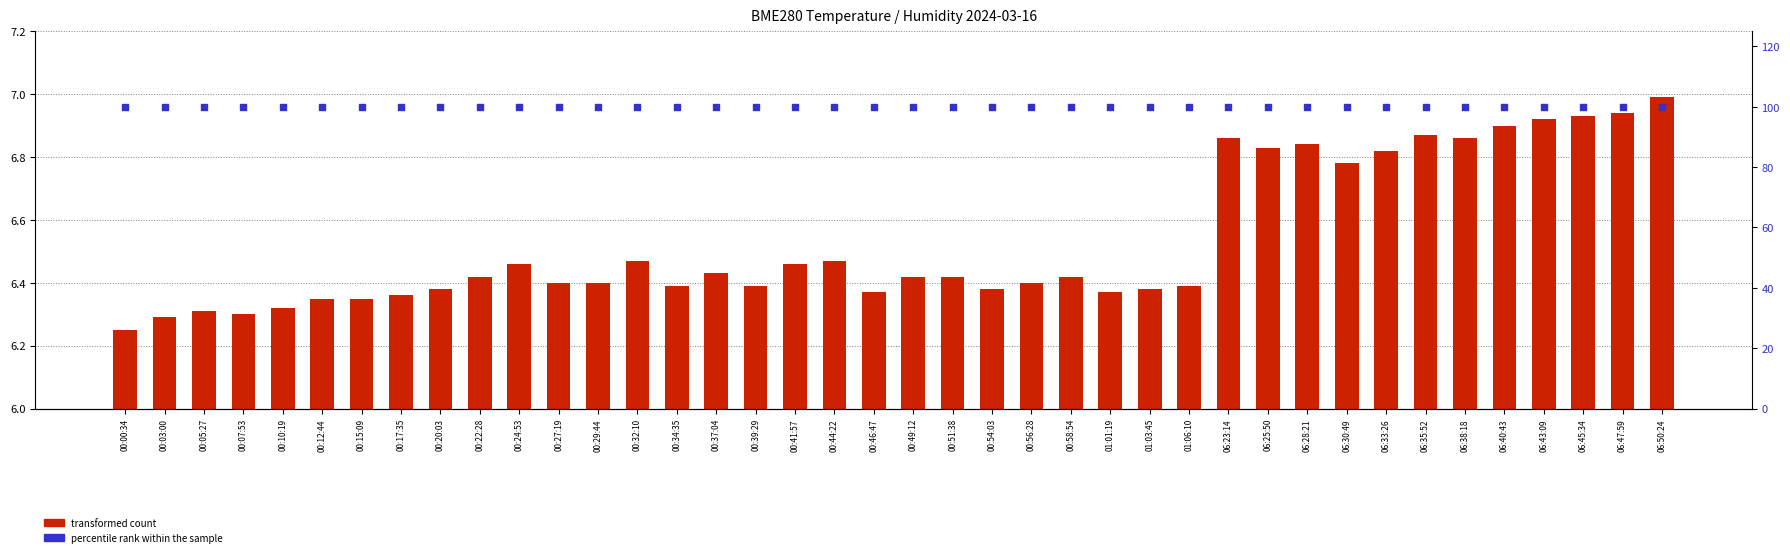

Which series has the widest spread of Y values?

transformed count